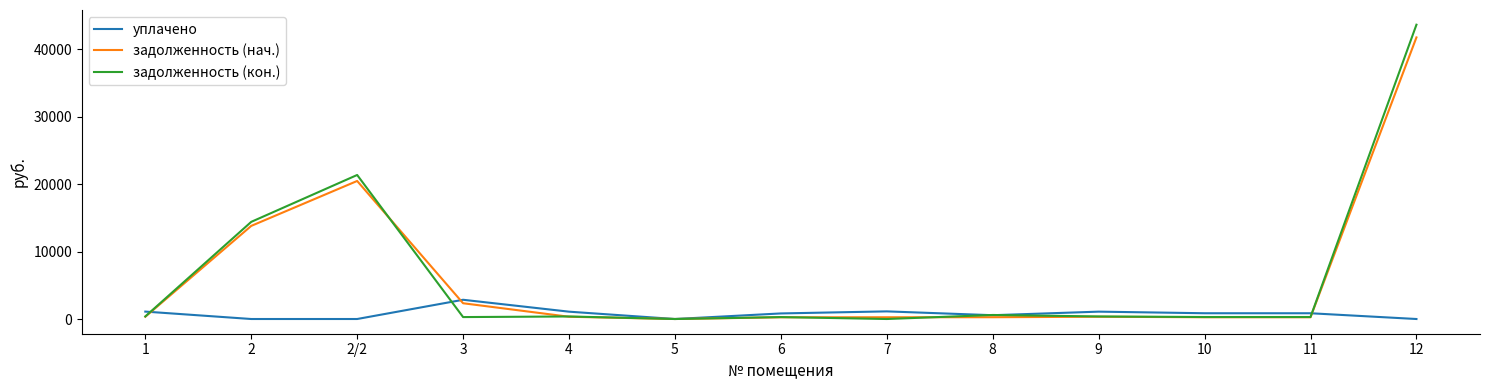

What is the difference between the задолженность (кон.) values at 2/2 and 7?

21367.8